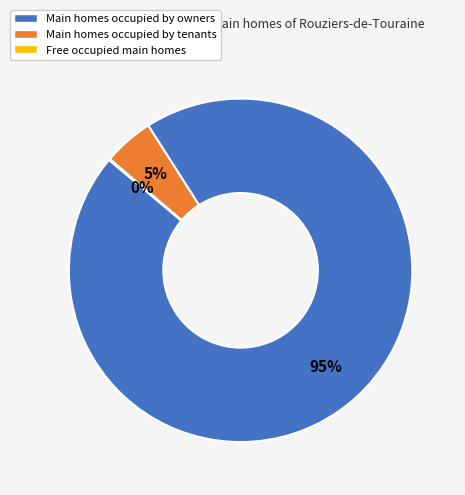

Which has a higher value, Main homes occupied by tenants or Main homes occupied by owners?

Main homes occupied by owners